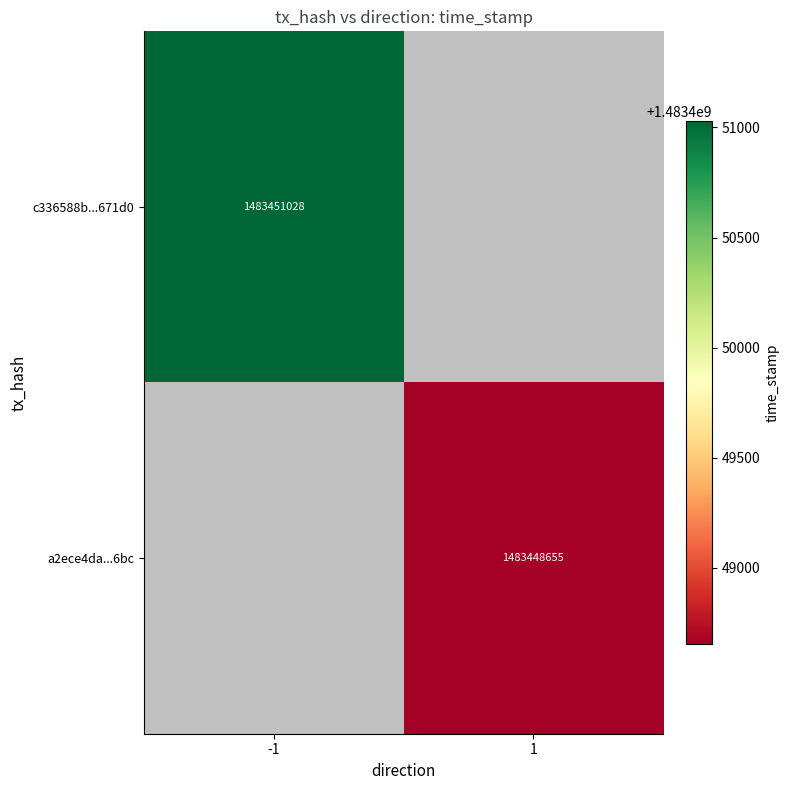

True or false: c336588b...671d0 has a value of 786540986 at -1.

False